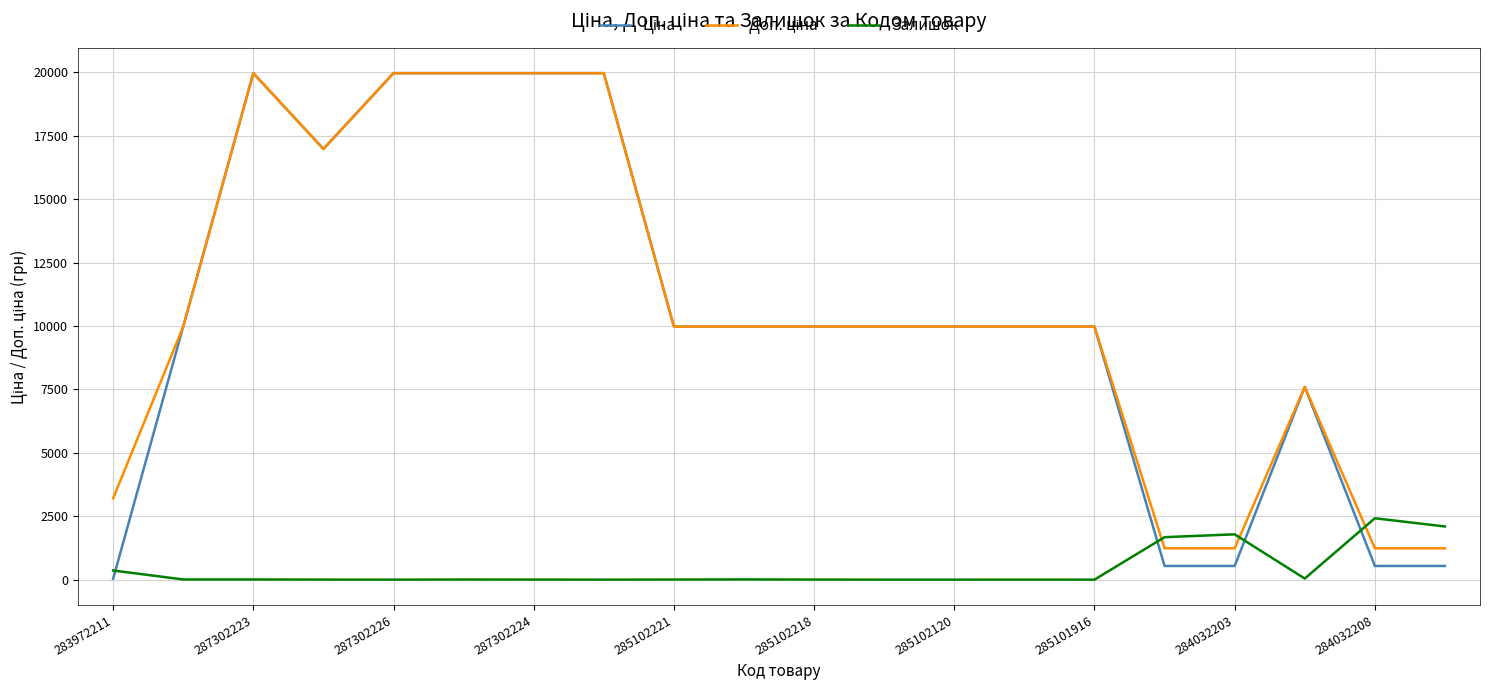

Is this an area chart (filled region under the line)?

No